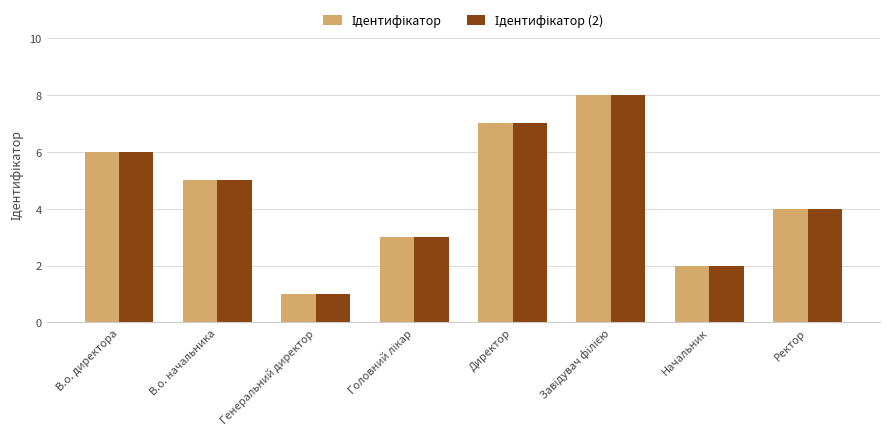

Which label corresponds to the smallest value in the chart?

Генеральний директор